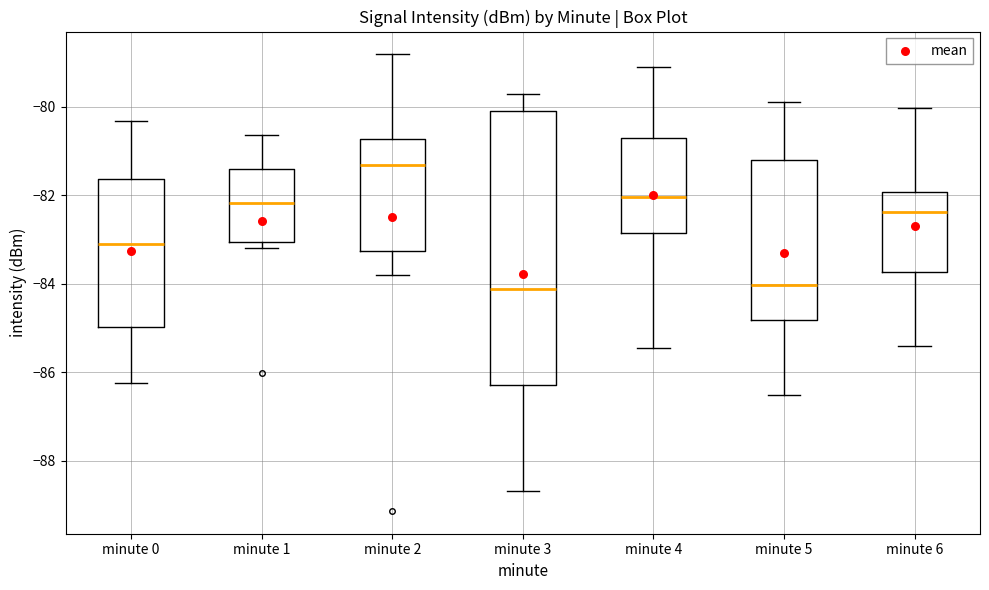

Where does the lower whisker of the box for minute 6 end on the y-axis? The values are not printed on the chart, so give them approximately, as read against the axis.

-85.4